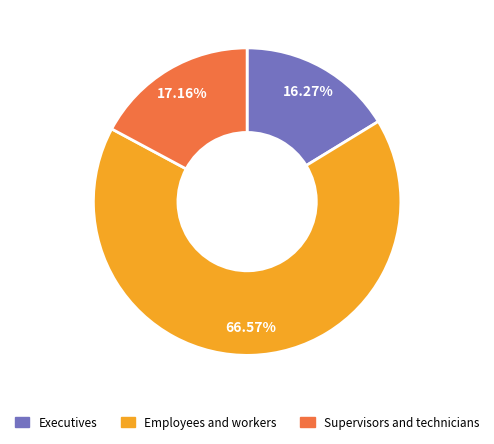

Does Supervisors and technicians account for over 50% of the chart?

No